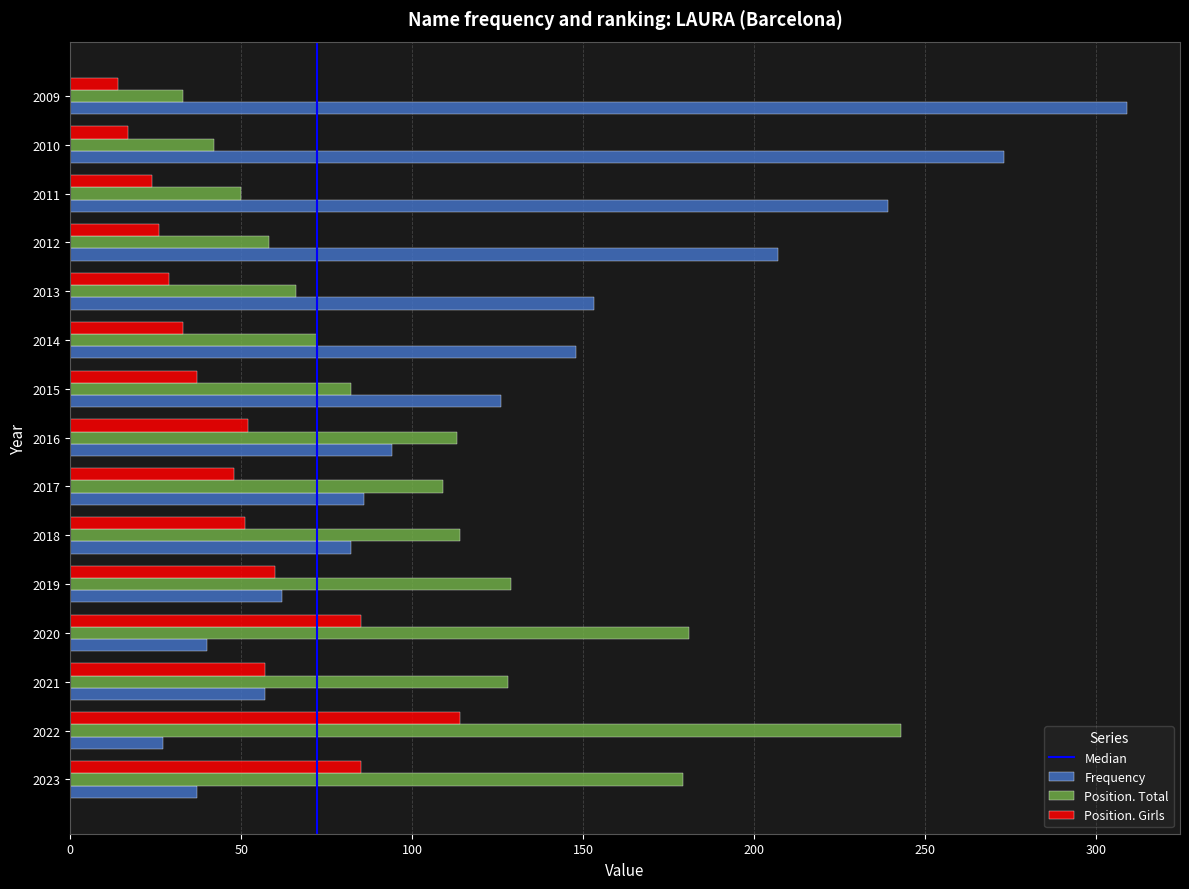

What is the maximum value shown in the chart?

309